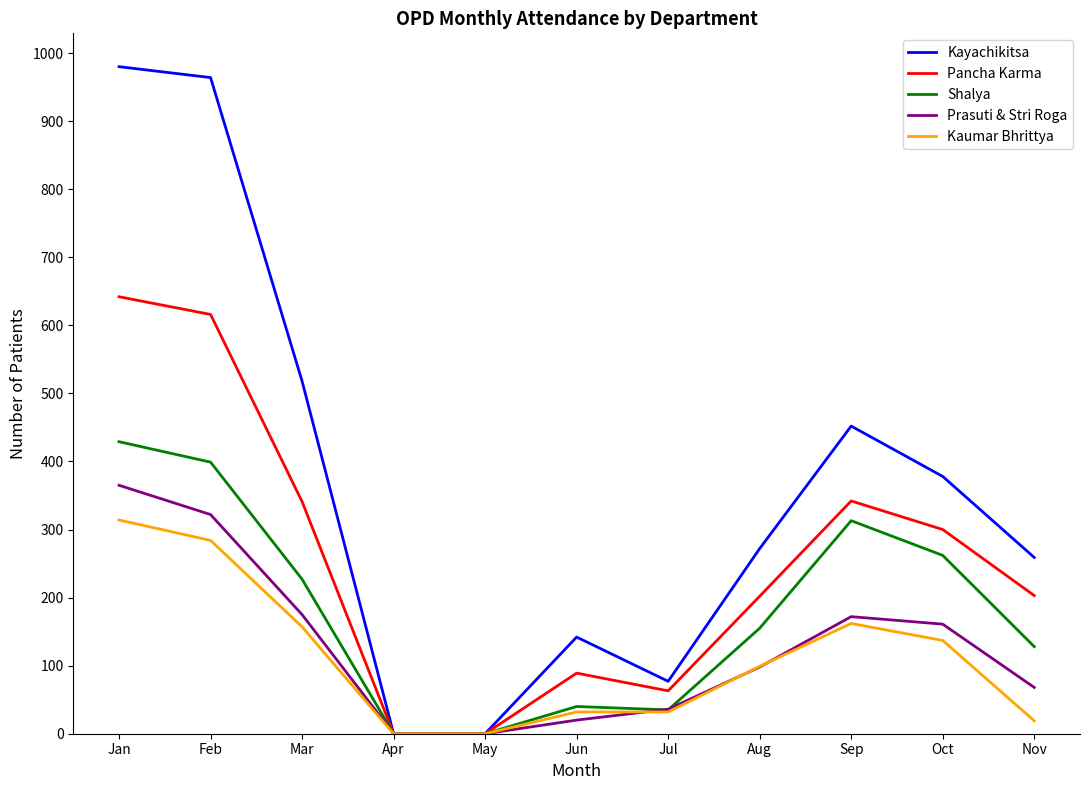

At which category is the sum across all series the highest?

Jan